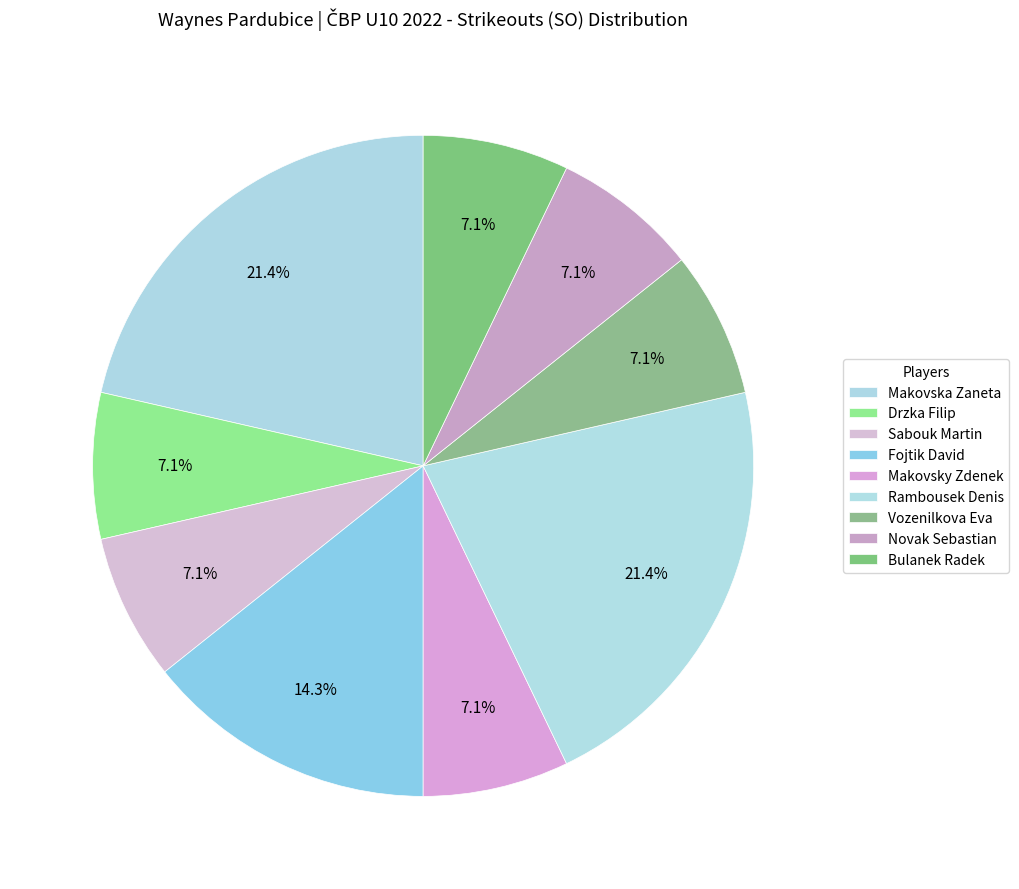

How many segments does this pie chart have?

9